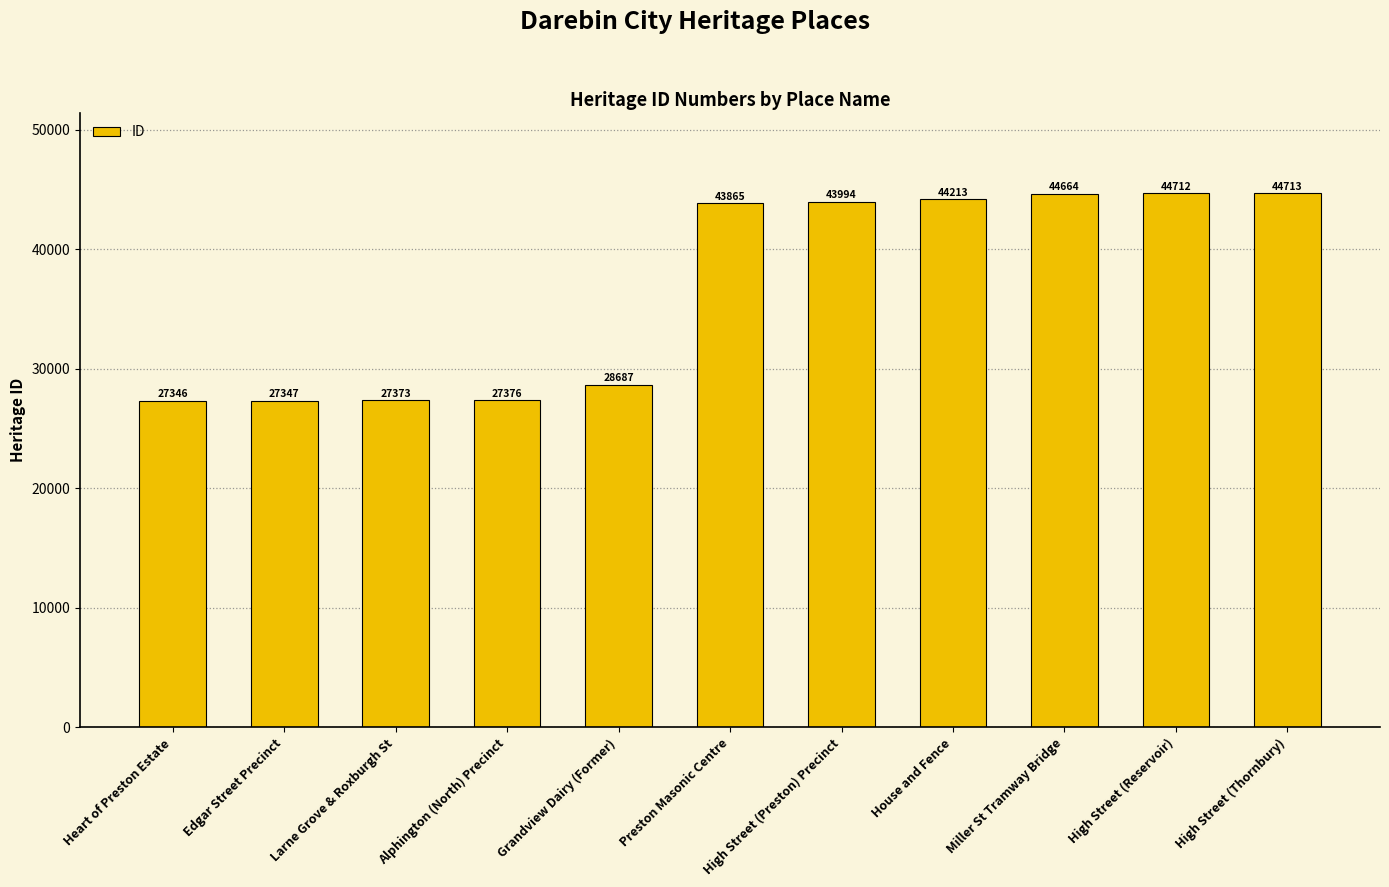

Rank the categories by value from highest to lowest.

High Street (Thornbury), High Street (Reservoir), Miller St Tramway Bridge, House and Fence, High Street (Preston) Precinct, Preston Masonic Centre, Grandview Dairy (Former), Alphington (North) Precinct, Larne Grove & Roxburgh St, Edgar Street Precinct, Heart of Preston Estate